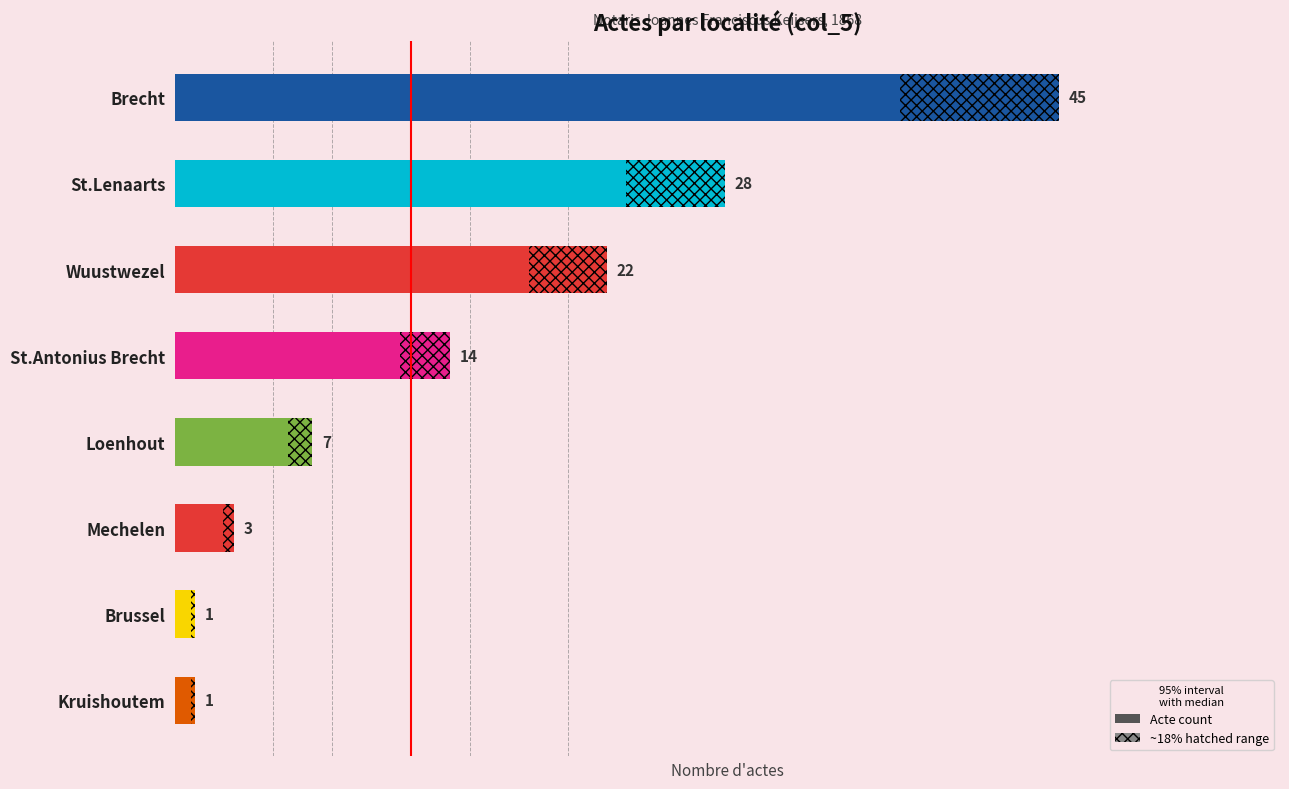

Where does the data first go above 14?

Brecht